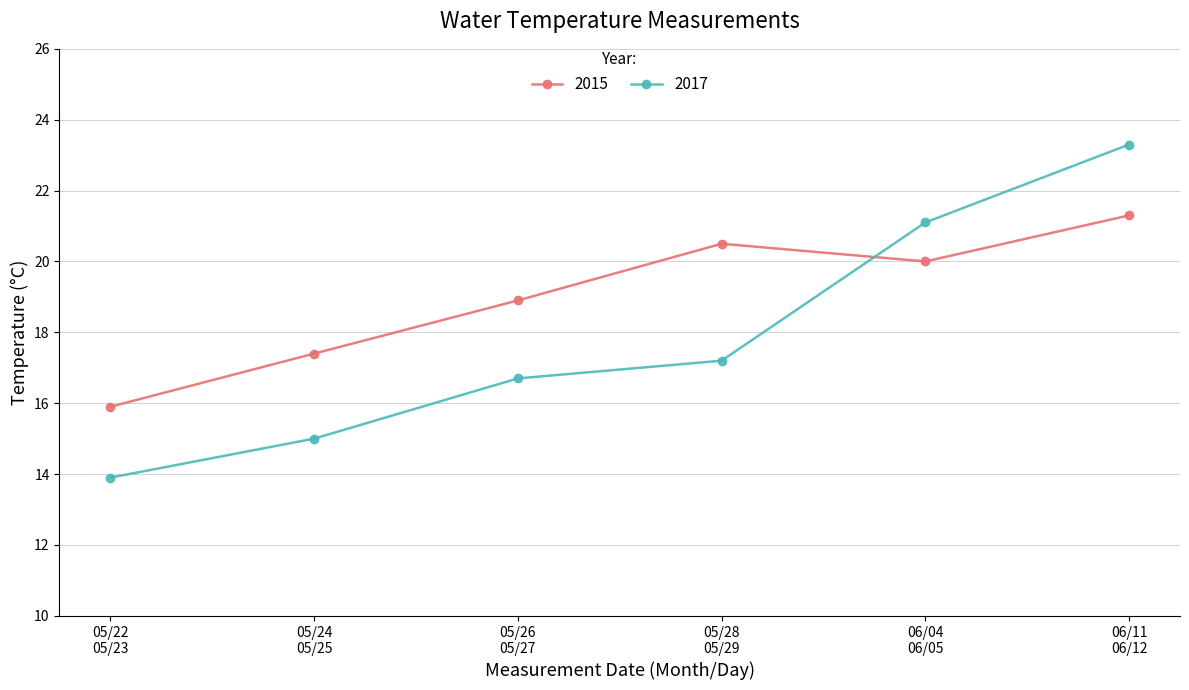

How many data points does each series have?

6